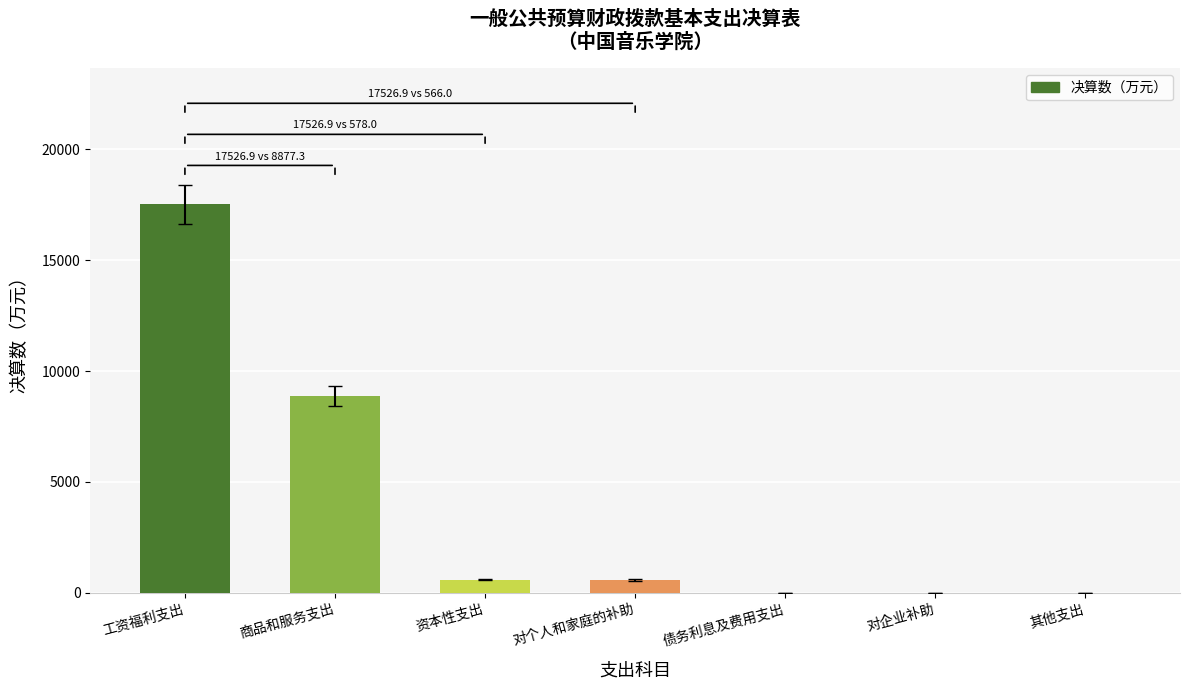

Which label corresponds to the largest value in the chart?

工资福利支出